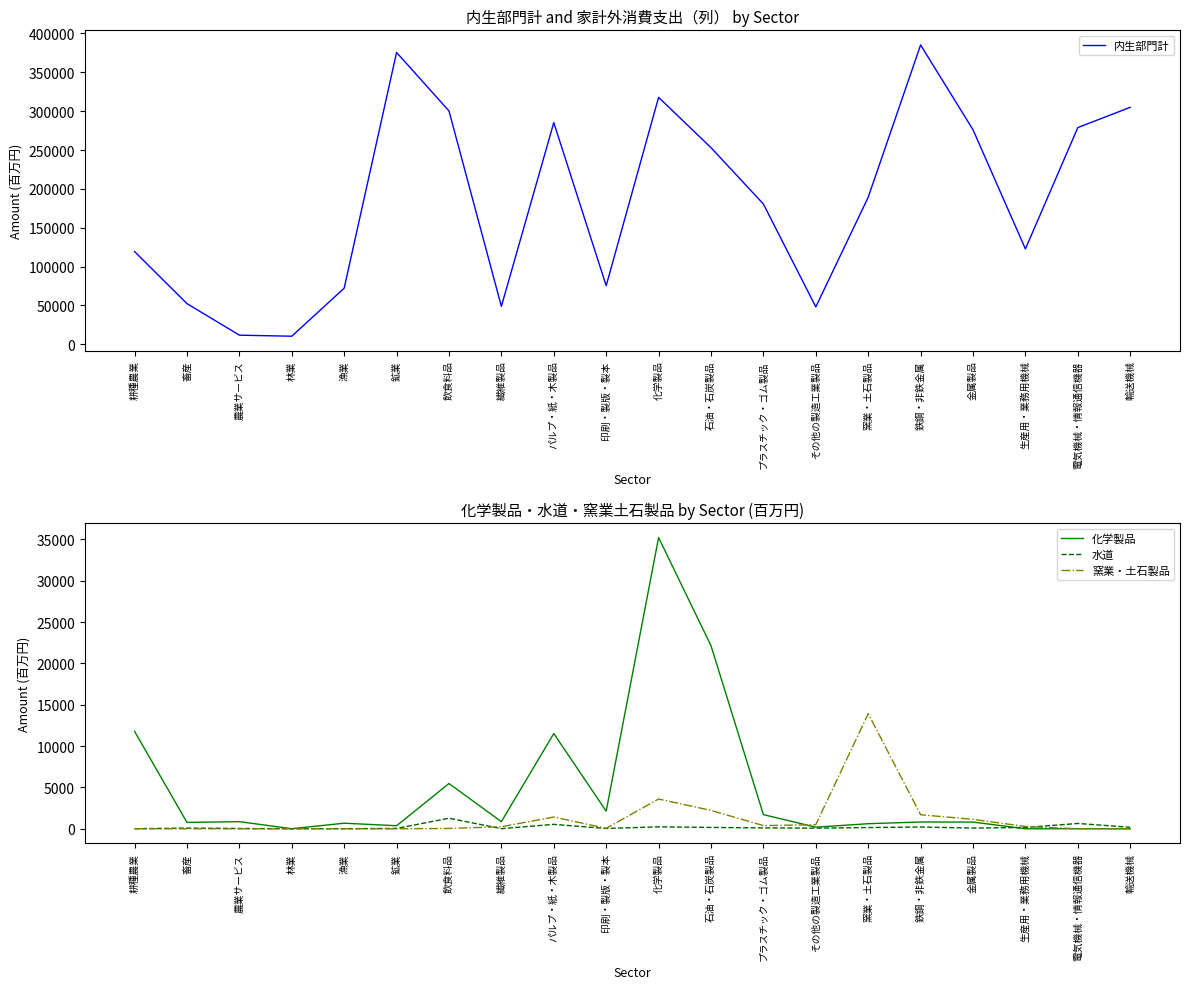

The 化学製品 series shows 2131 at 印刷・製版・製本. True or false?

True